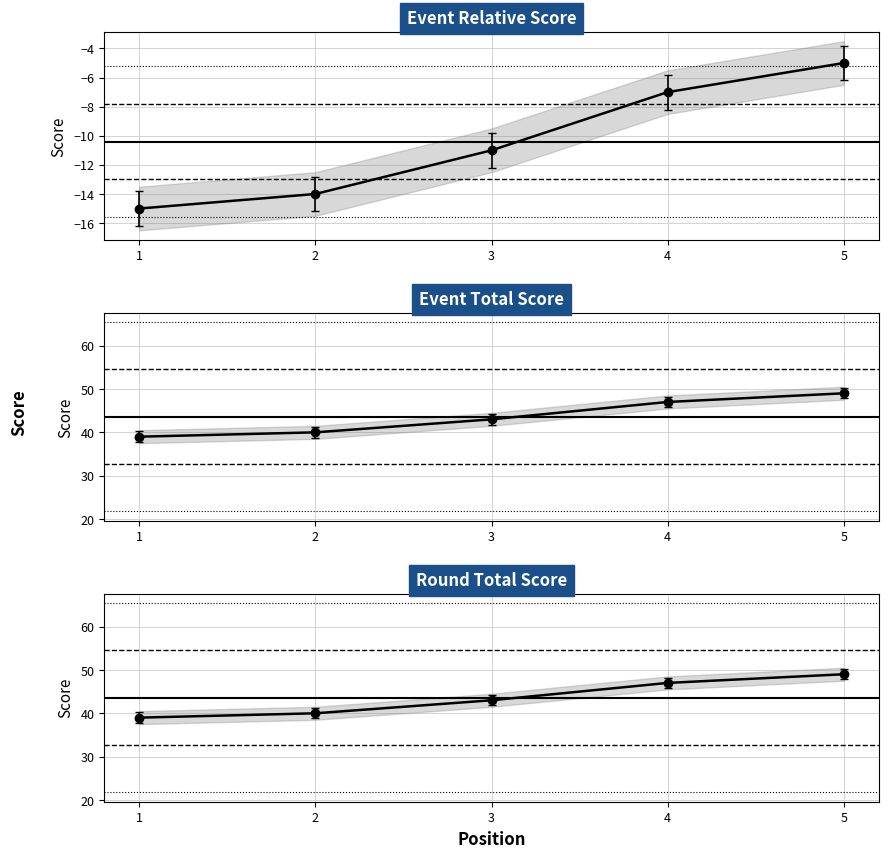

What is the maximum value shown in the chart?

49